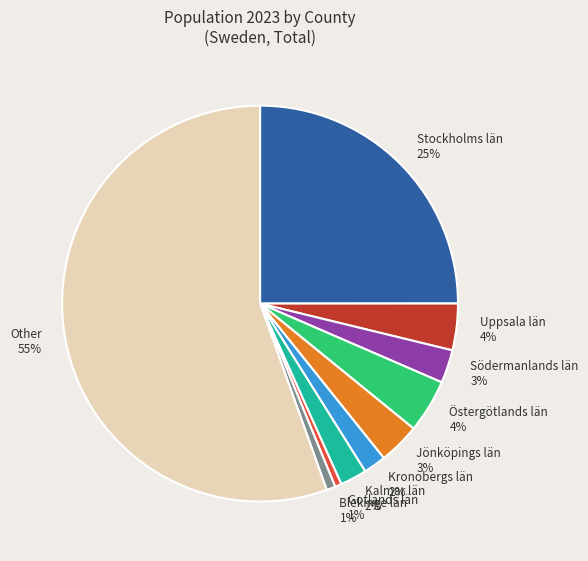

True or false: Gotlands län 1% accounts for 13% of the total.

False